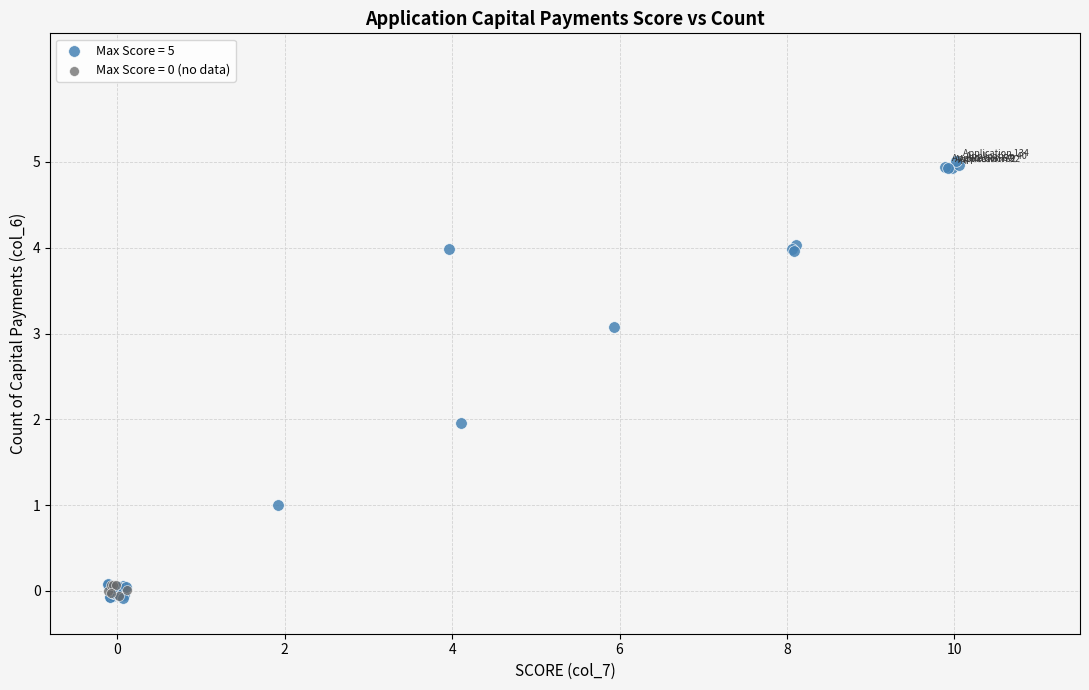

Which series has the largest Y range (max minus min)?

Max Score = 5